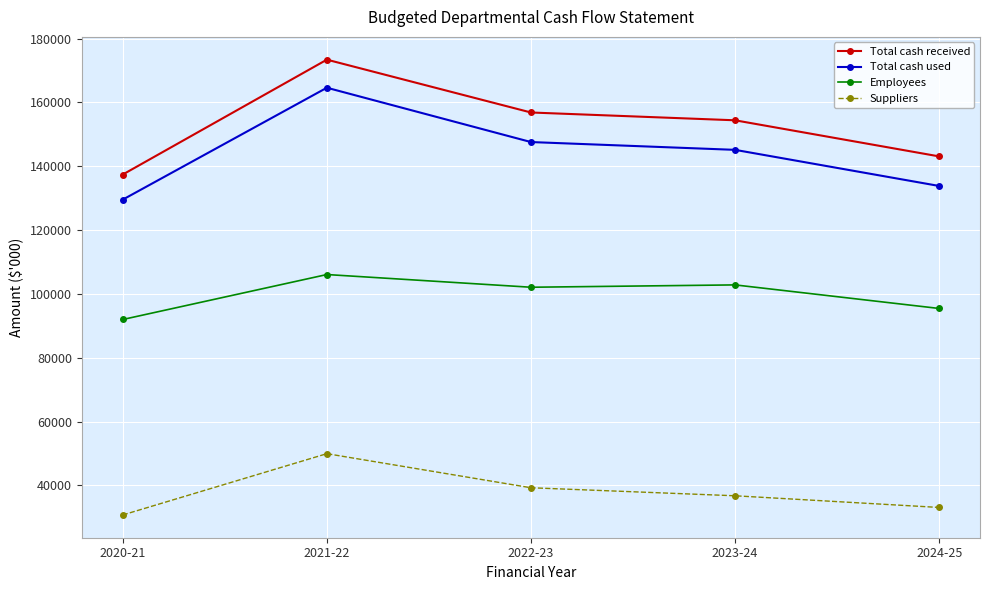

Where is the first local maximum for Total cash received?

2021-22